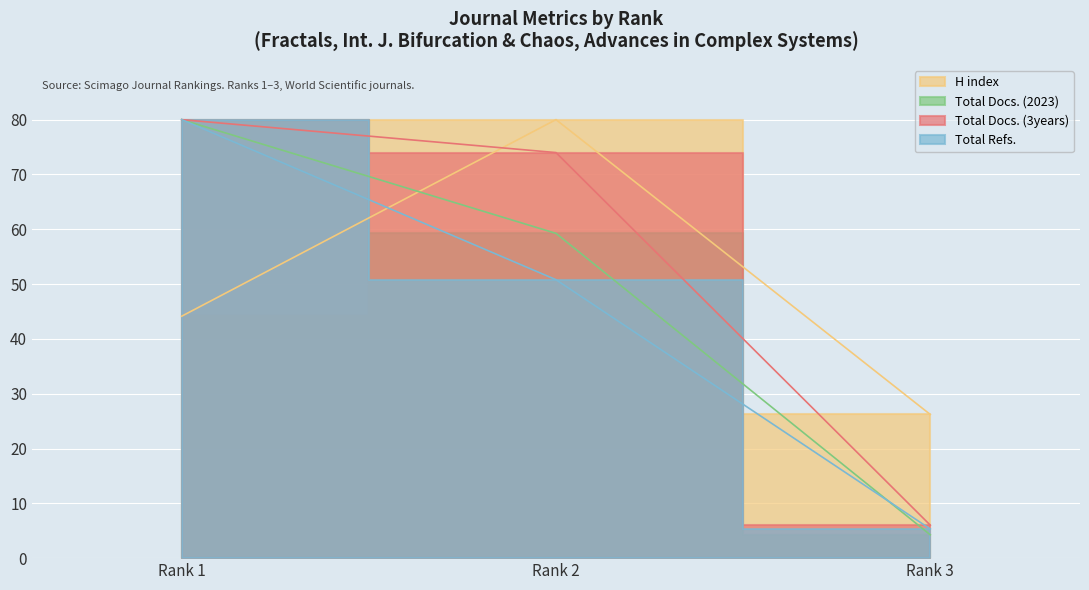

Which series has the largest total across all categories?

Total Docs. (3years)